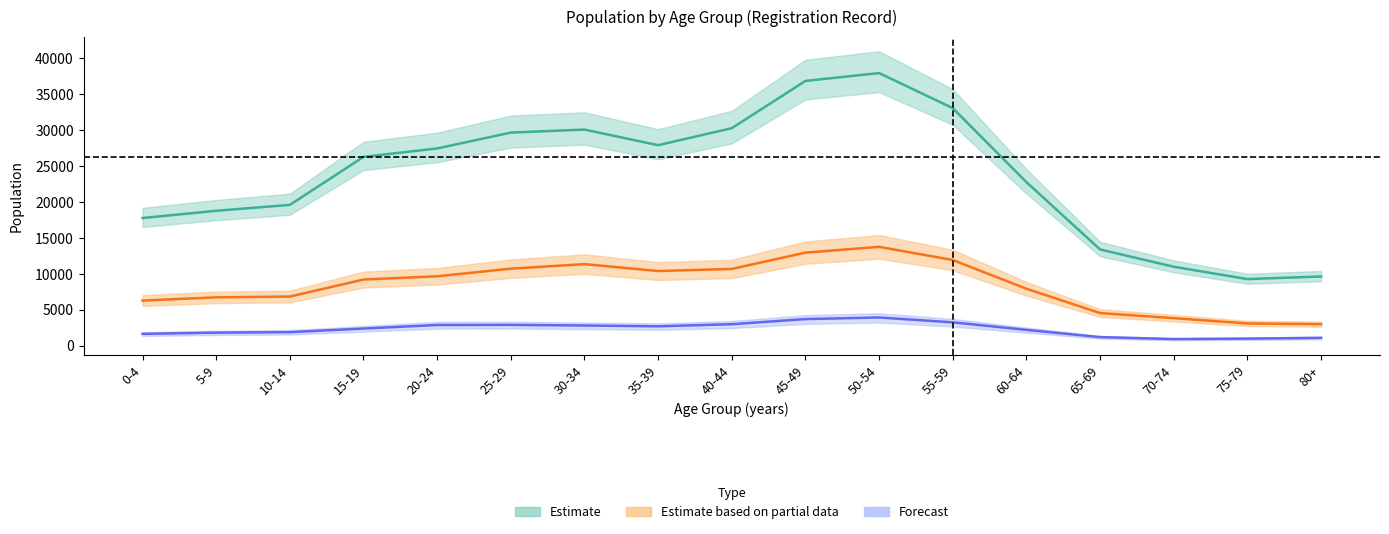

Reading left to right, what are all the values shown in this chart?

Estimate: 17745	18755	19571	26251	27426	29629	30048	27877	30244	36816	37911	33030	22735	13375	10969	9255	9616
Estimate based on partial data: 6264	6713	6822	9191	9641	10704	11337	10372	10667	12933	13738	11906	7907	4528	3820	3081	2986
Forecast: 1634	1804	1875	2374	2866	2884	2797	2686	2978	3688	3911	3236	2189	1180	909	973	1078